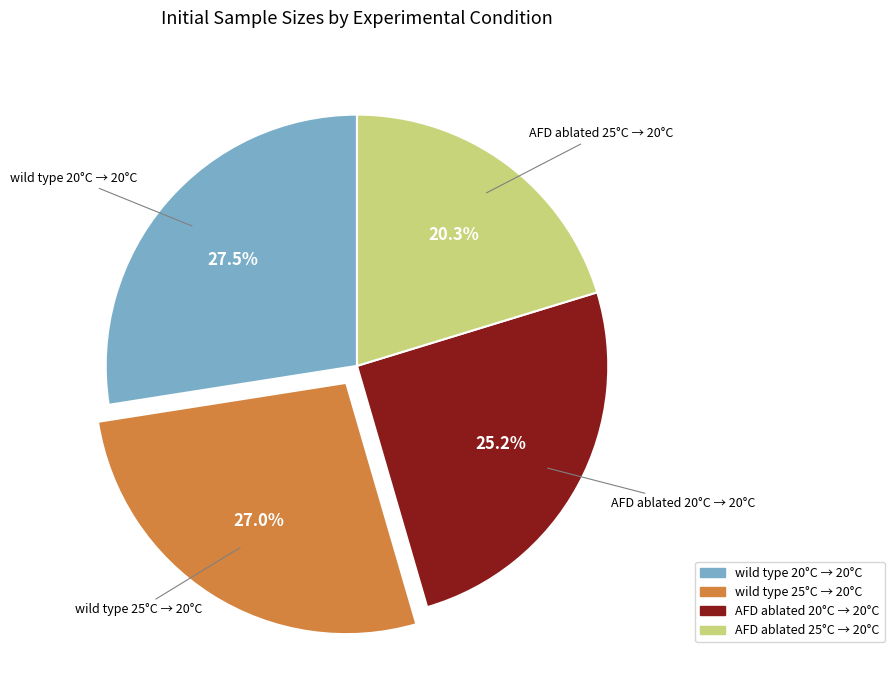

Is there any slice that represents more than half of the pie?

No